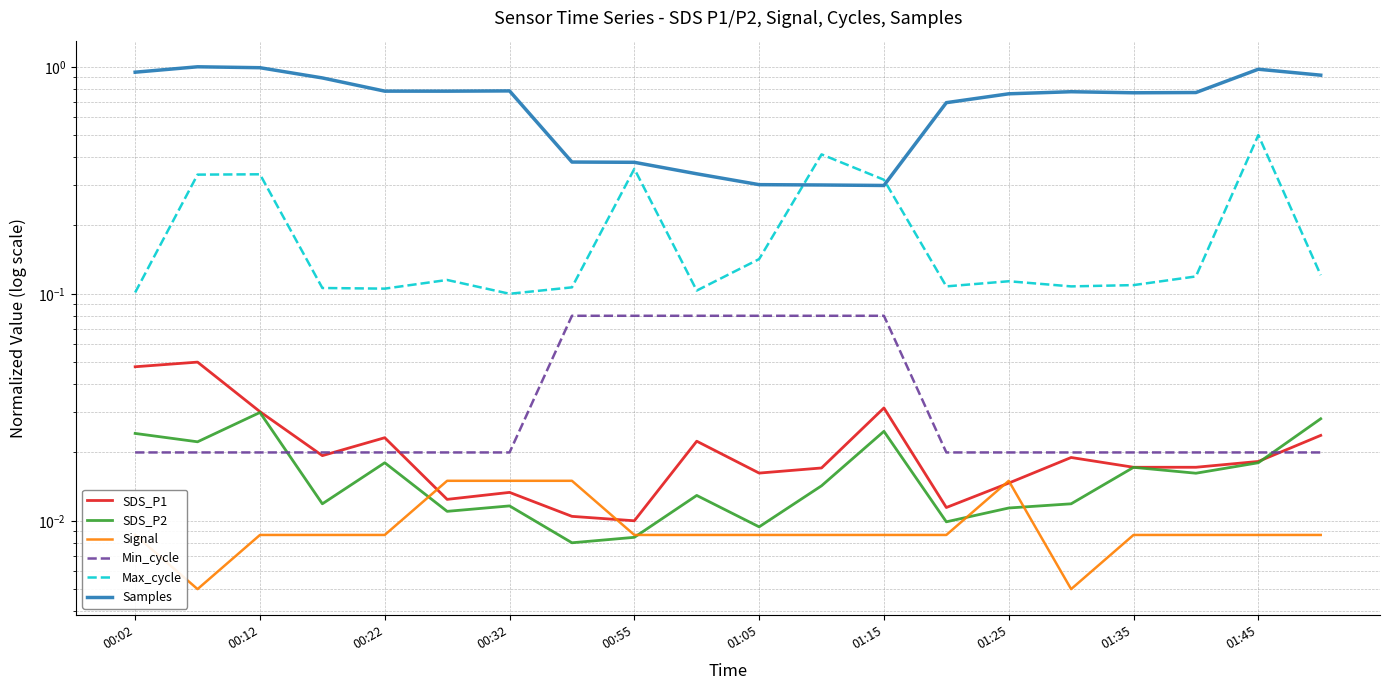

The value of Signal at 00:32 is 0.0. True or false?

False